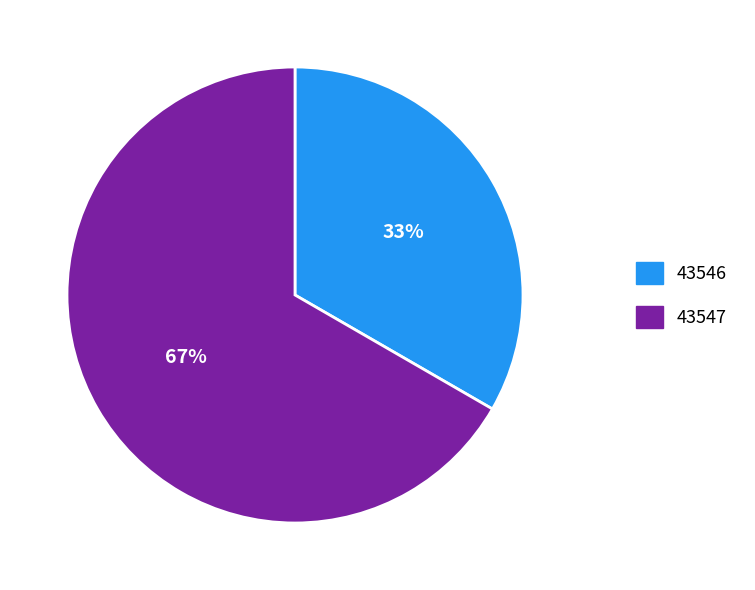

What is the smallest slice in the pie chart?

43546